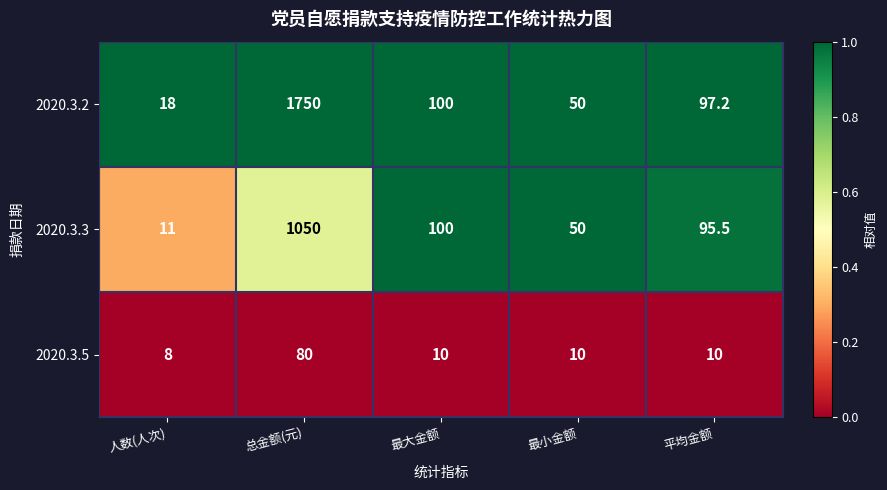

Rank the categories by 2020.3.2 value from lowest to highest.

人数(人次), 最小金额, 平均金额, 最大金额, 总金额(元)